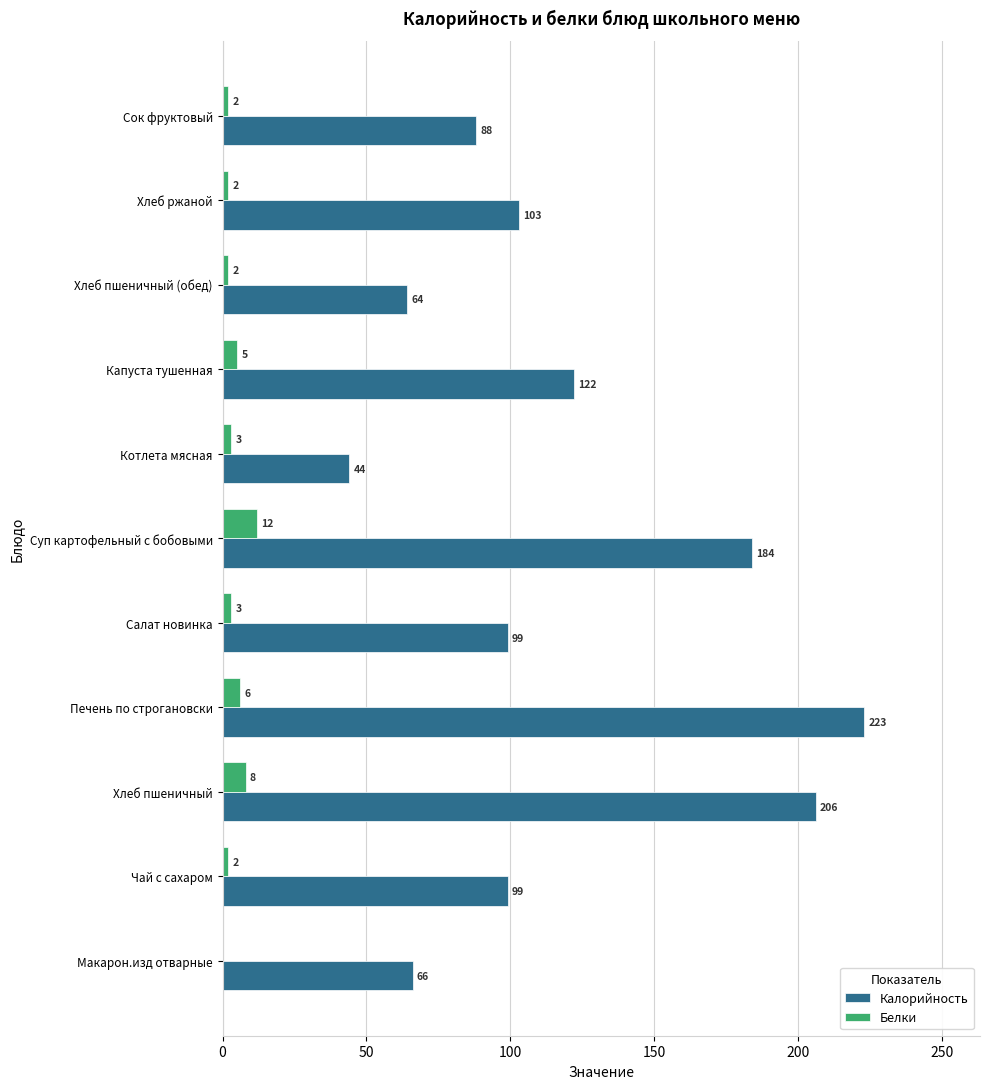

At which label does Калорийность reach its peak?

Печень по строгановски